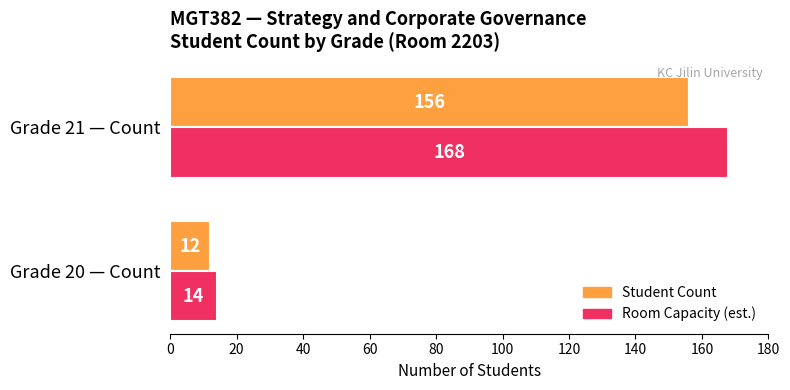

At which label does Room Capacity (est.) reach its minimum?

Grade 20 — Count